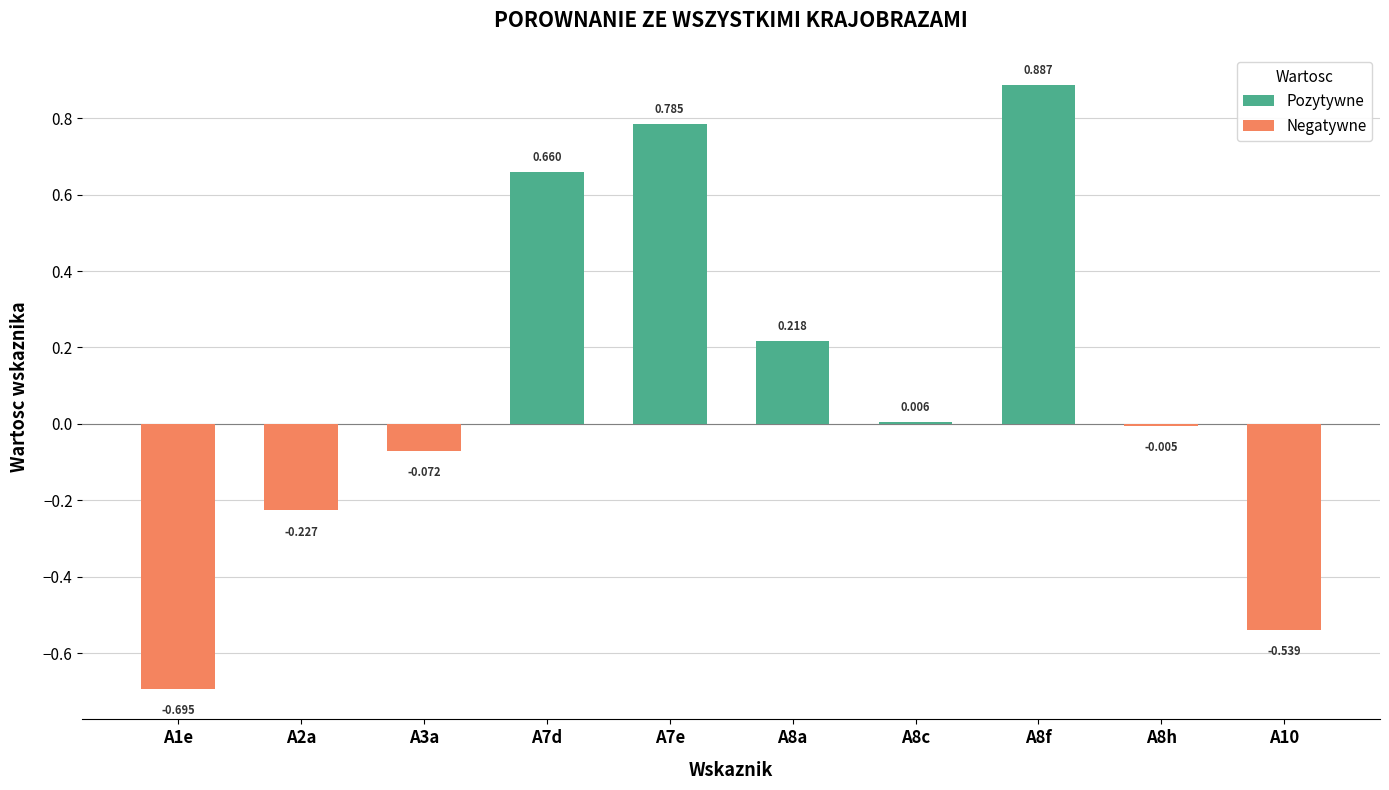

Reading left to right, list all the values displayed in this chart.

Pozytywne: 0.7	0.8	0.2	0.0	0.9
Negatywne: -0.7	-0.2	-0.1	-0.0	-0.5